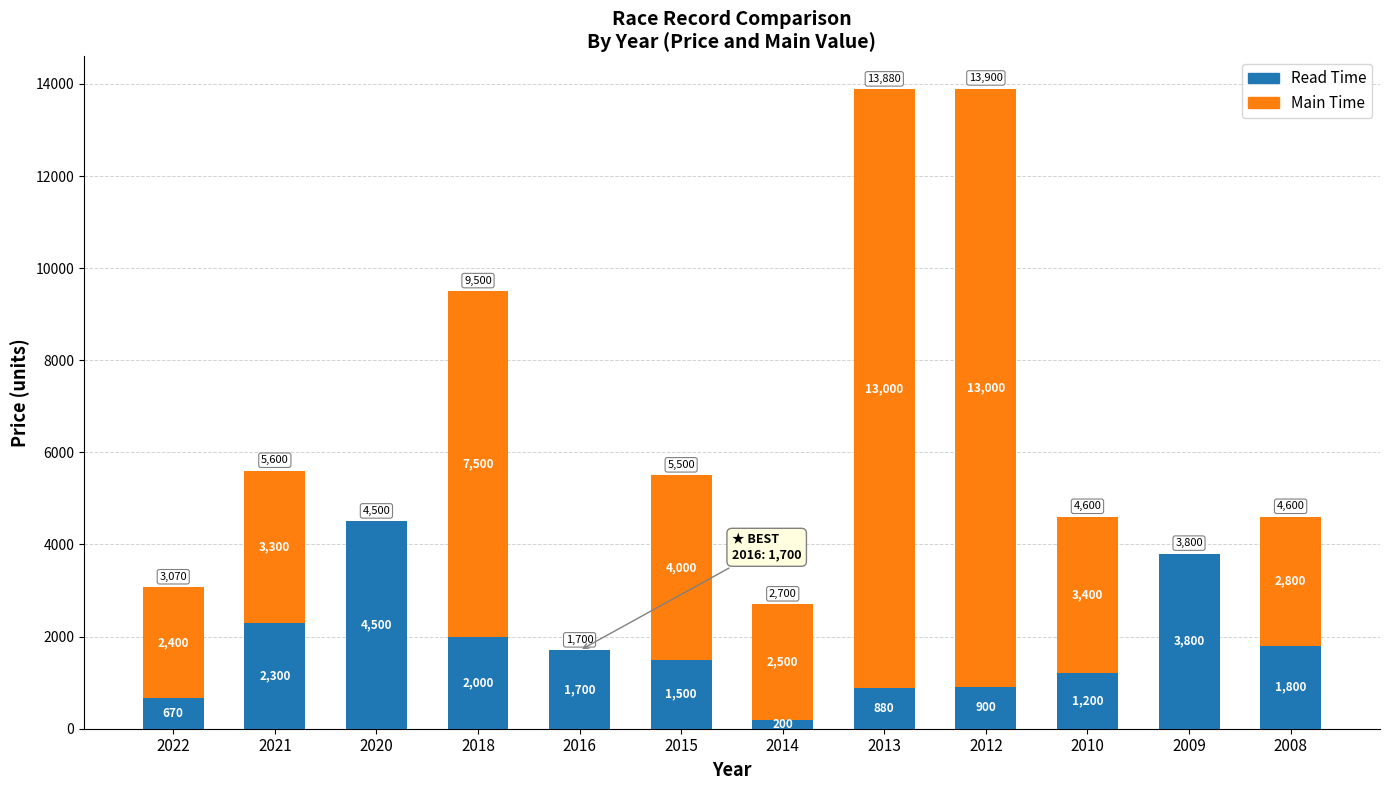

Is it true that Read Time equals 2300 at 2021?

True